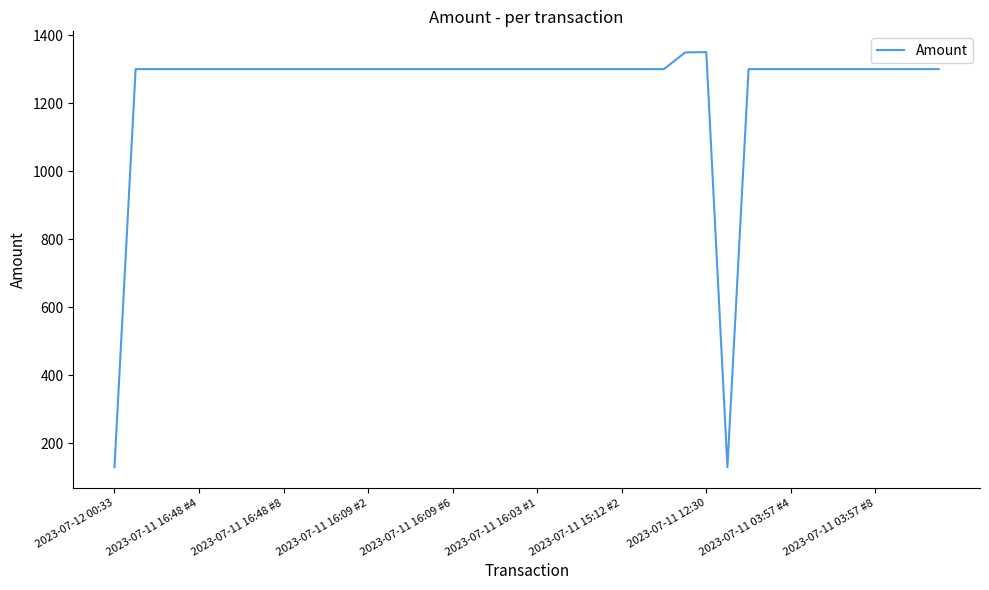

What is the smallest value displayed?

129.0